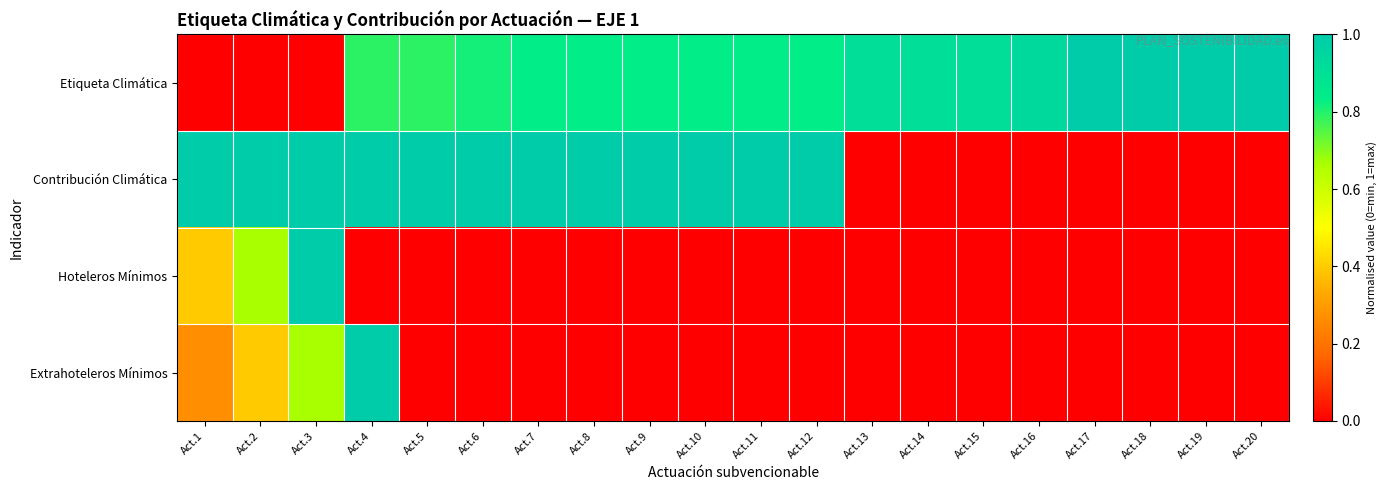

List the series in order of their peak value, lowest first.

Etiqueta Climática, Contribución Climática, Hoteleros Mínimos, Extrahoteleros Mínimos